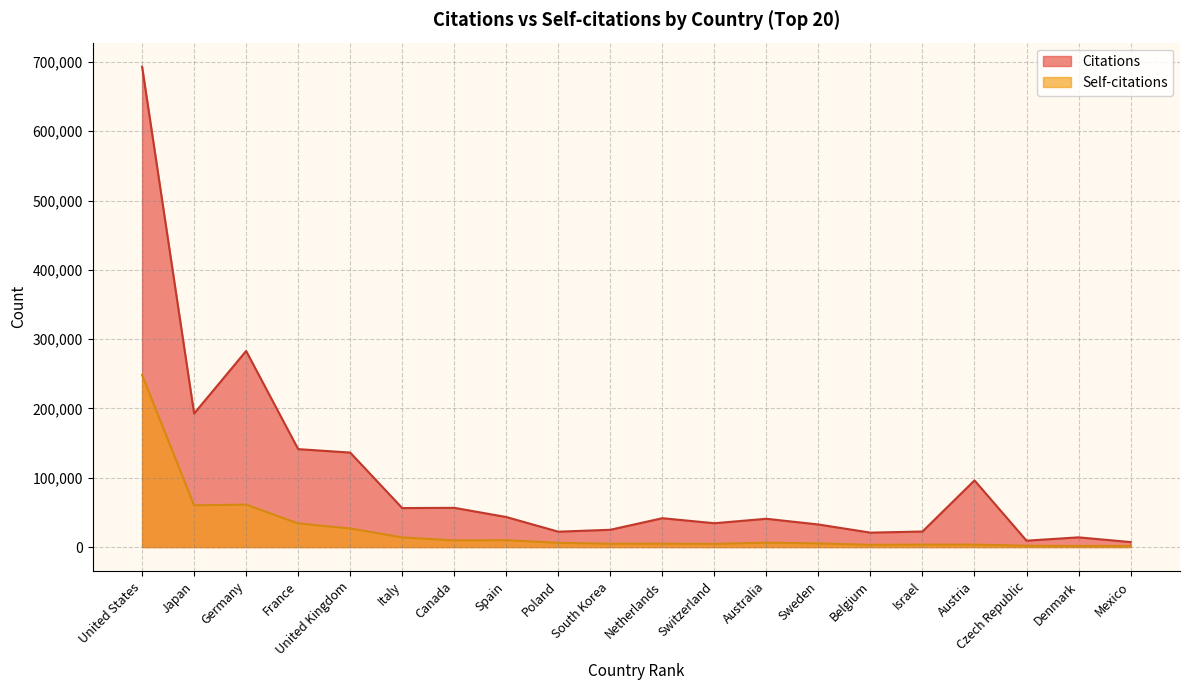

Which series has the largest total across all categories?

Citations